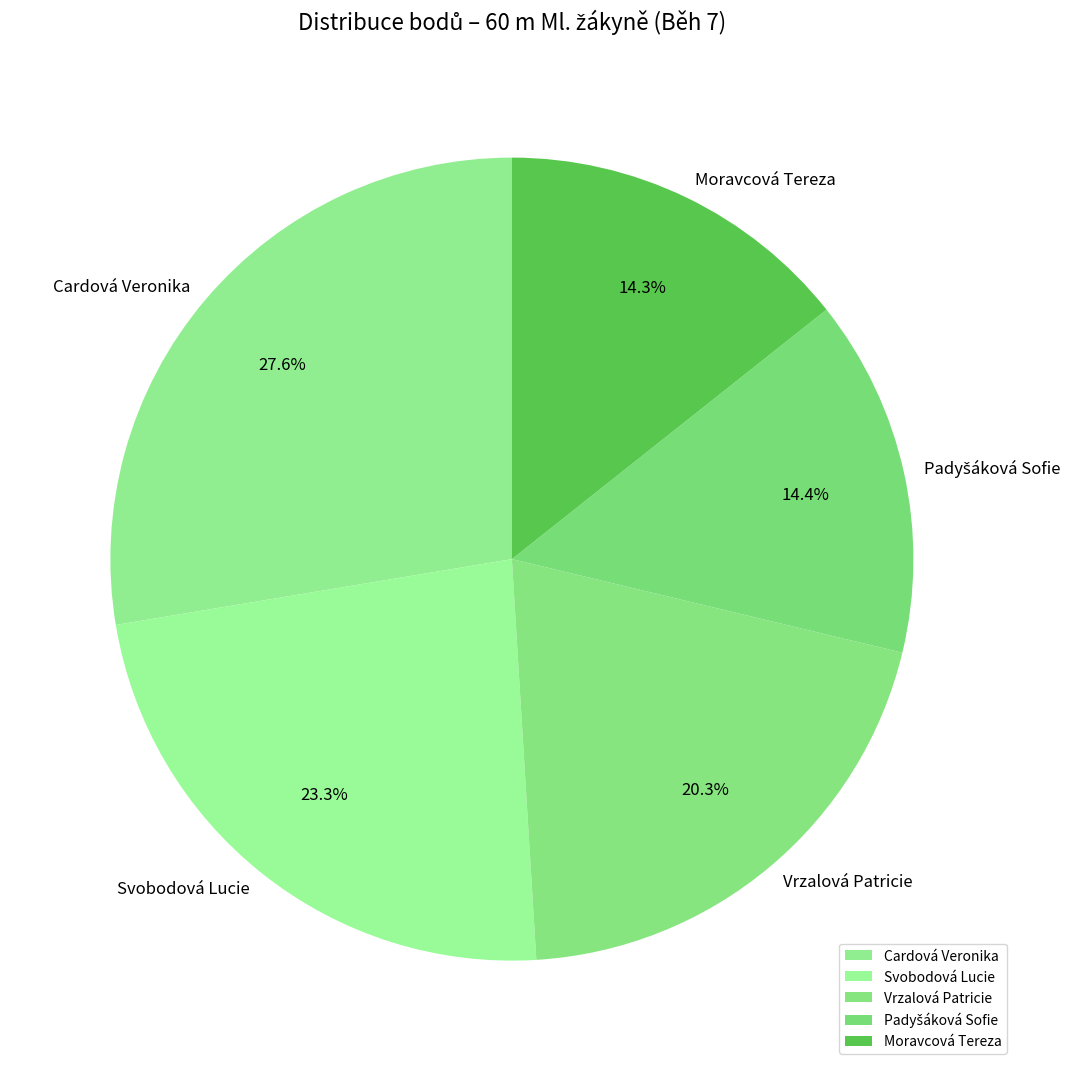

Count the number of slices in the pie.

5